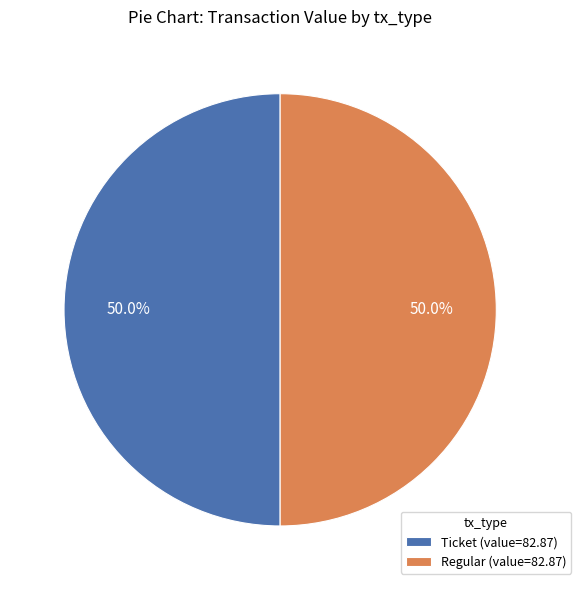

What is the ratio of the value at Regular (value=82.87) to the value at Ticket (value=82.87)?

1.0